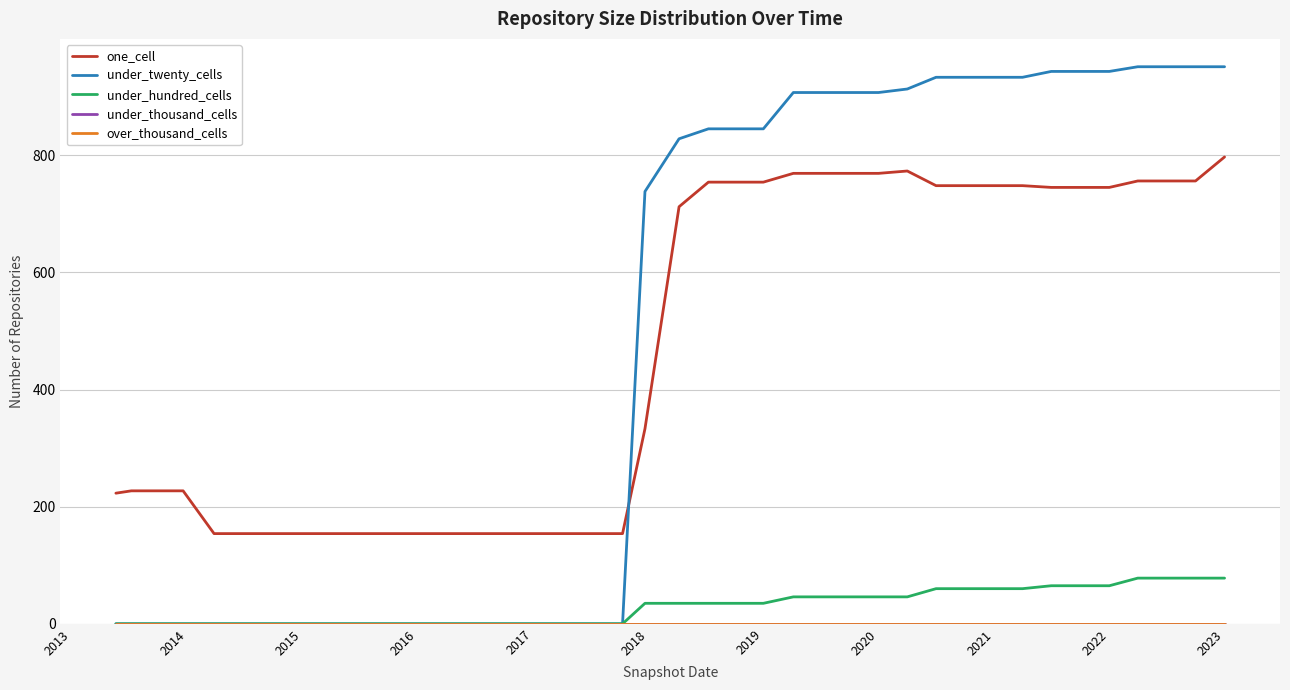

Is this an area chart (filled region under the line)?

No